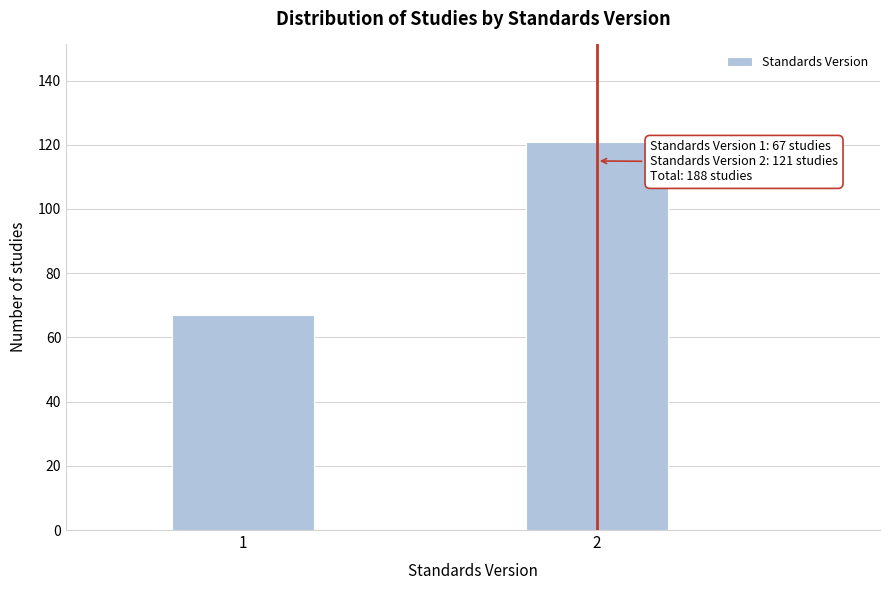

Reading left to right, transcribe all the data shown in this chart.

67	121